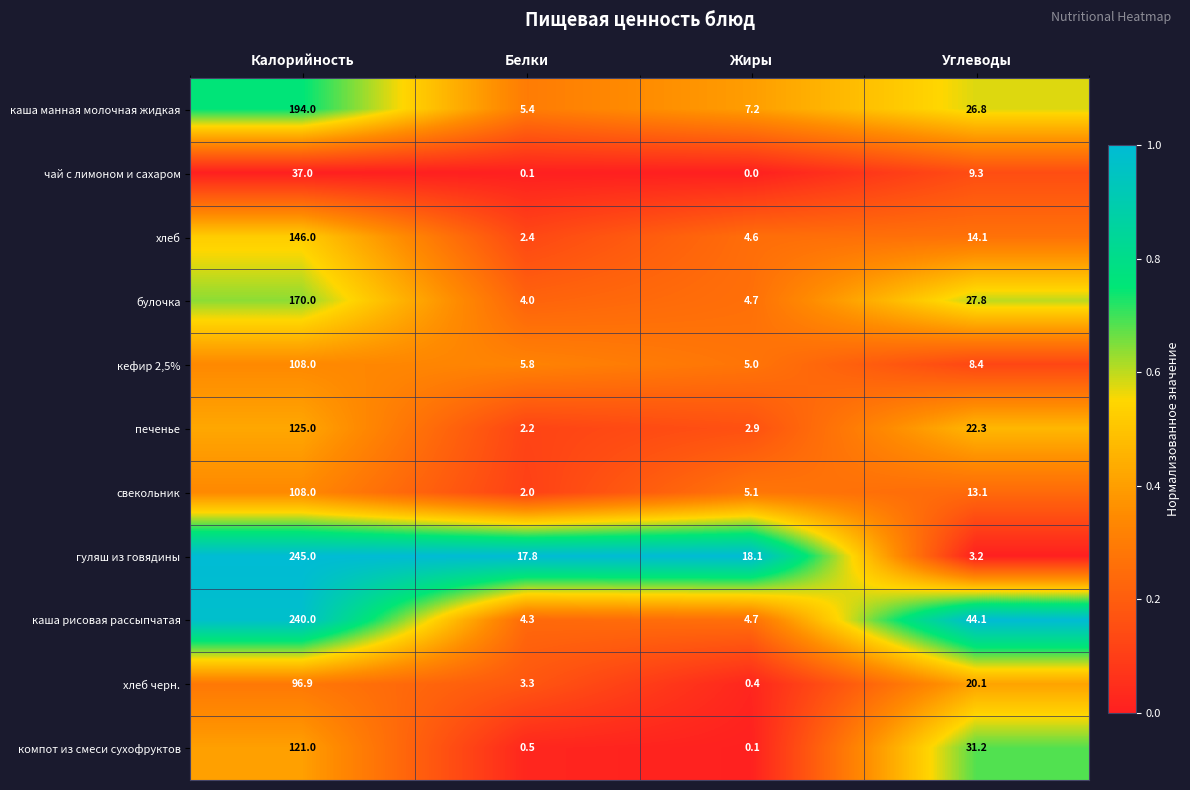

At which category is the sum across all series the highest?

Калорийность